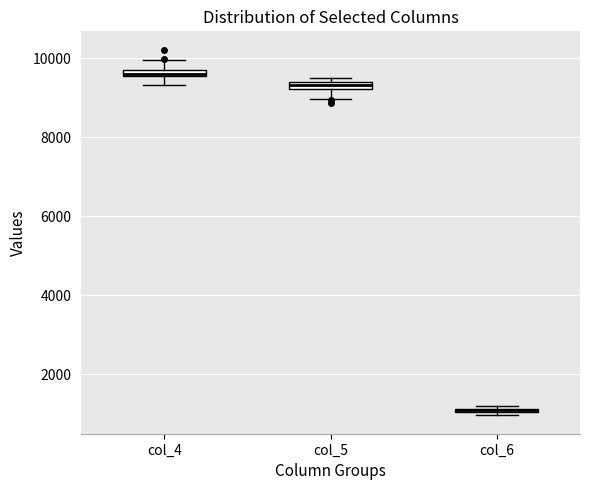

Where does the lower whisker of the box for col_4 end on the y-axis? The values are not printed on the chart, so give them approximately, as read against the axis.

9400